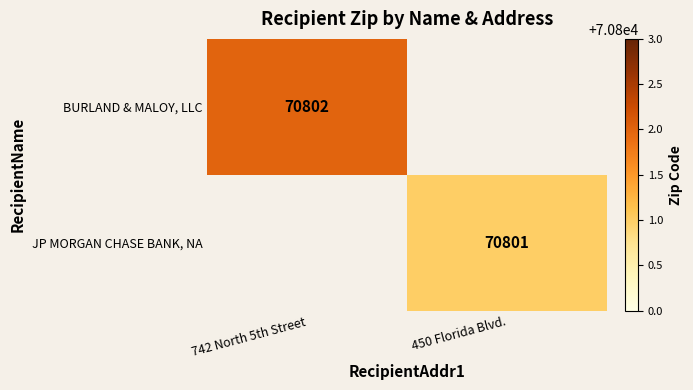

The JP MORGAN CHASE BANK, NA series shows 30256 at 450 Florida Blvd.. True or false?

False